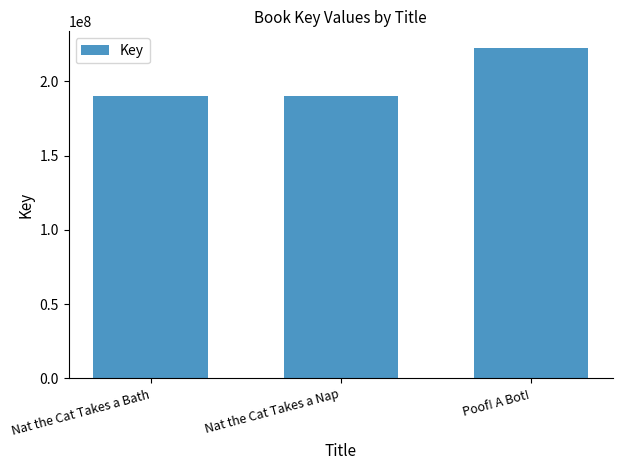

What is the label of the 3rd bar from the right?

Nat the Cat Takes a Bath